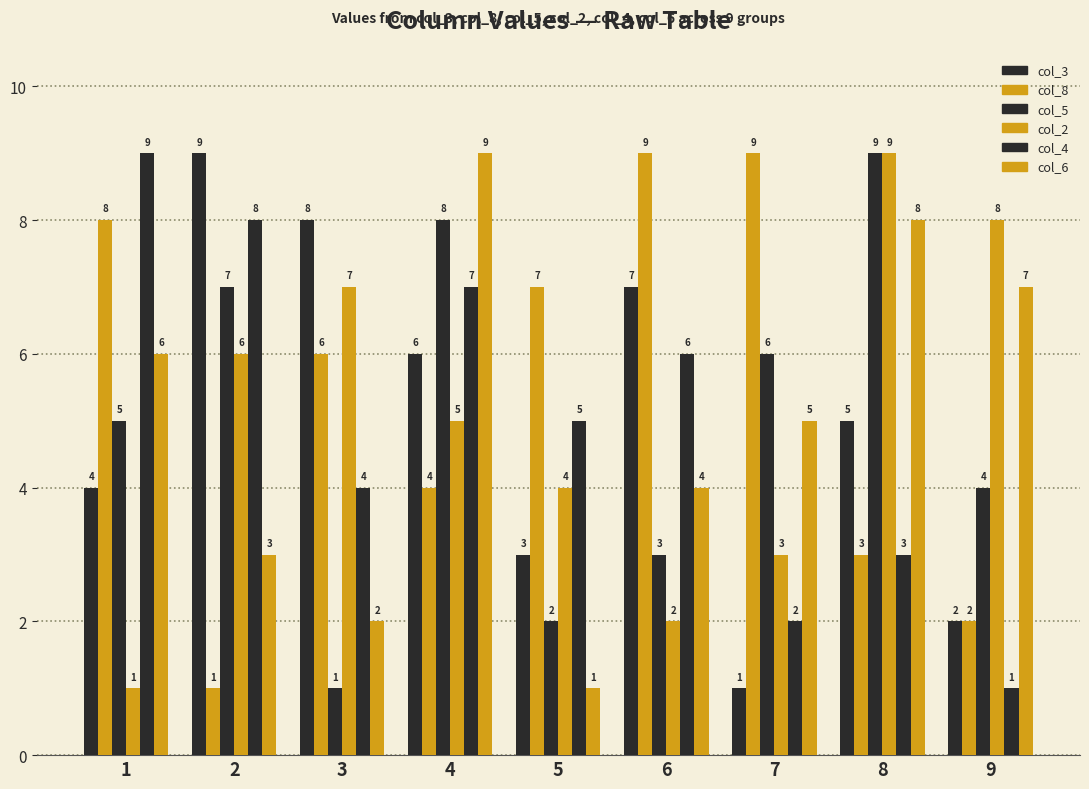

What is the approximate value of col_4 at 7?

2